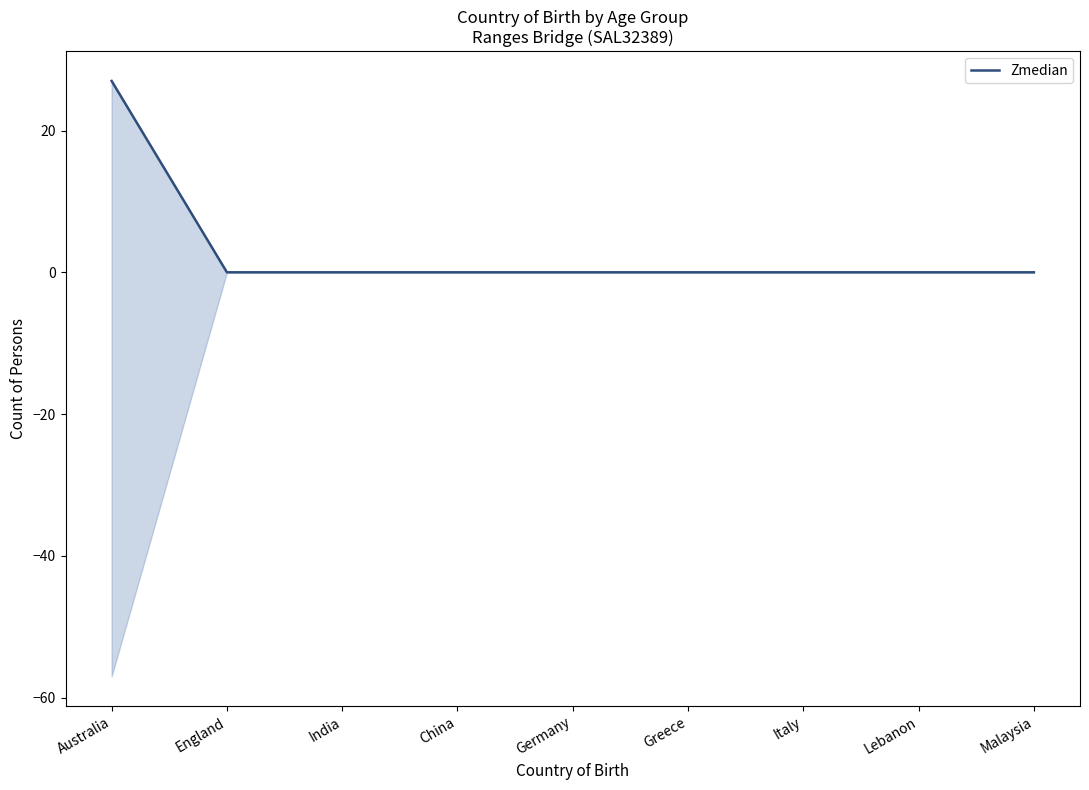

List the labels in order of value, smallest first.

England, India, China, Germany, Greece, Italy, Lebanon, Malaysia, Australia